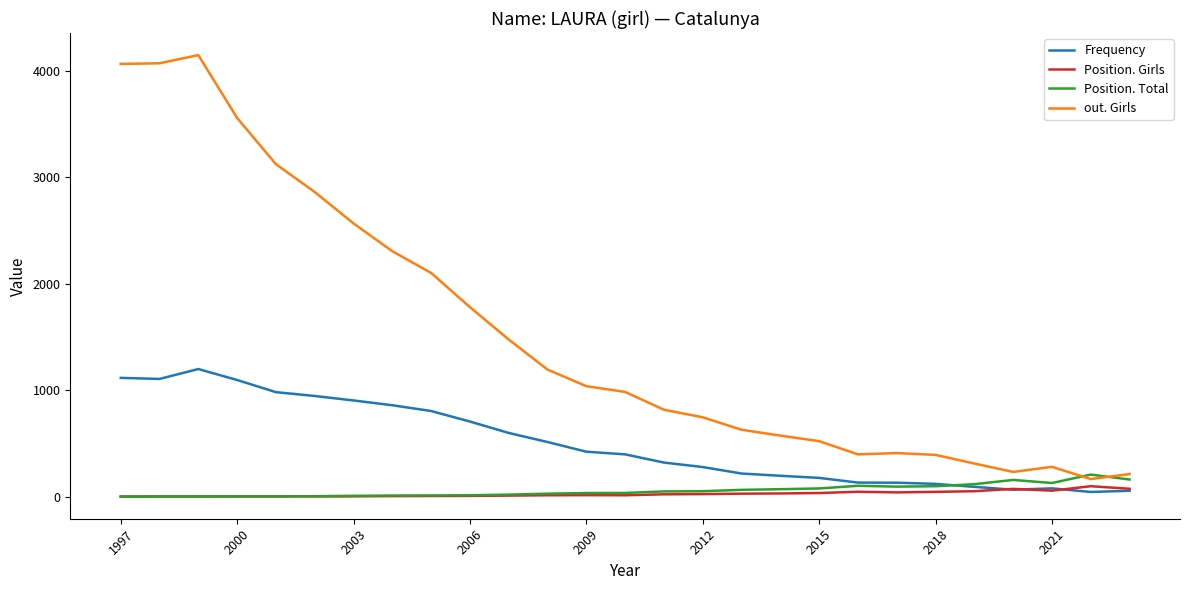

True or false: out. Girls and Frequency intersect in this chart.

False